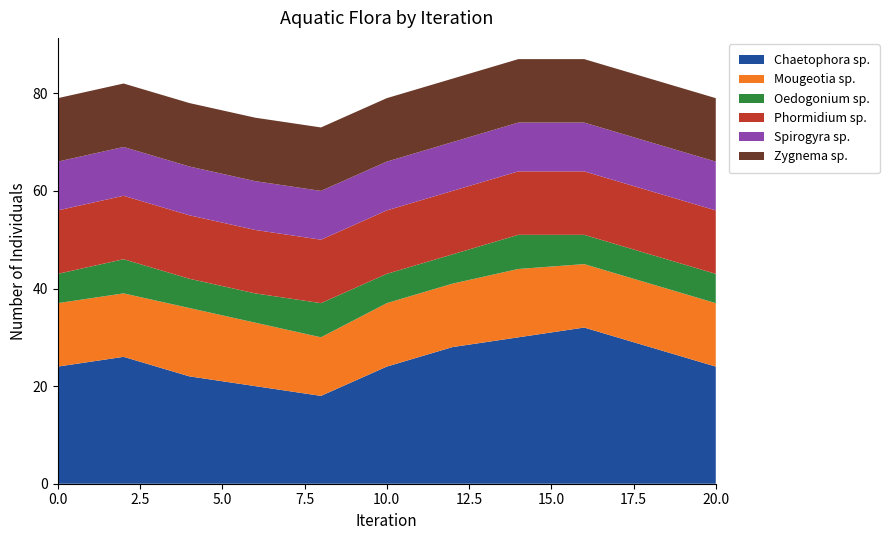

Reading left to right, list all the values displayed in this chart.

Chaetophora sp.: 24	26	22	20	18	24	28	30	32	28	24
Mougeotia sp.: 13	13	14	13	12	13	13	14	13	13	13
Oedogonium sp.: 6	7	6	6	7	6	6	7	6	6	6
Phormidium sp.: 13	13	13	13	13	13	13	13	13	13	13
Spirogyra sp.: 10	10	10	10	10	10	10	10	10	10	10
Zygnema sp.: 13	13	13	13	13	13	13	13	13	13	13